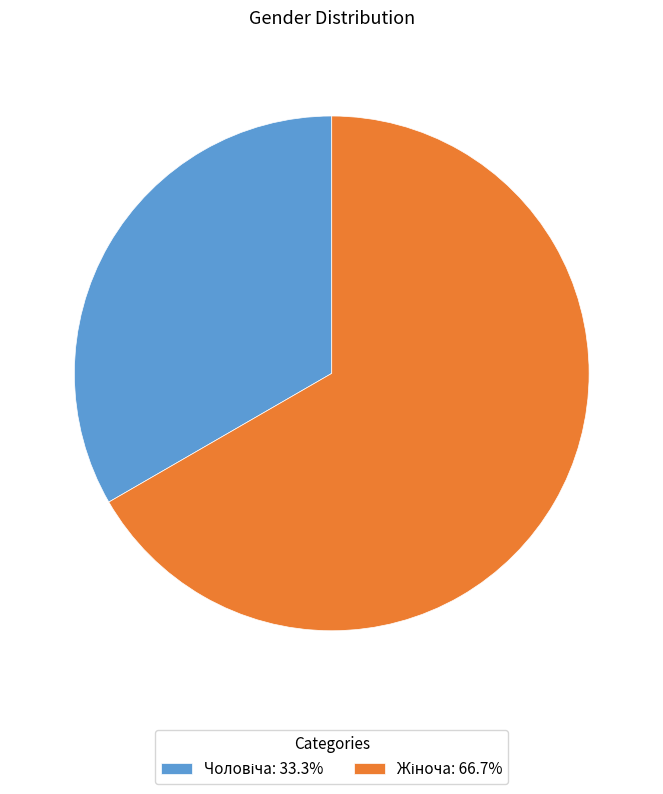

Is there any slice that represents more than half of the pie?

Yes